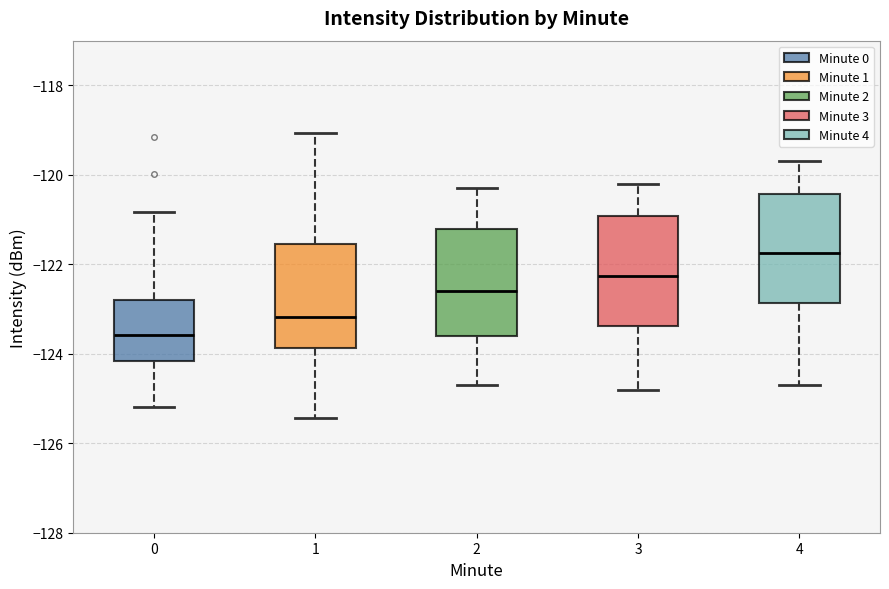

Reading left to right, transcribe this box plot: for each box, give where its median line is, the range the box spans, and where its two whiskers end, as read against the y-axis. The values are not printed on the chart, so give them approximately, as read against the axis.

0: median -123.6, box -124.2 to -122.8, whiskers -125.2 to -120.8
1: median -123.2, box -123.8 to -121.6, whiskers -125.4 to -119.0
2: median -122.6, box -123.6 to -121.2, whiskers -124.6 to -120.2
3: median -122.2, box -123.4 to -121.0, whiskers -124.8 to -120.2
4: median -121.8, box -122.8 to -120.4, whiskers -124.6 to -119.6